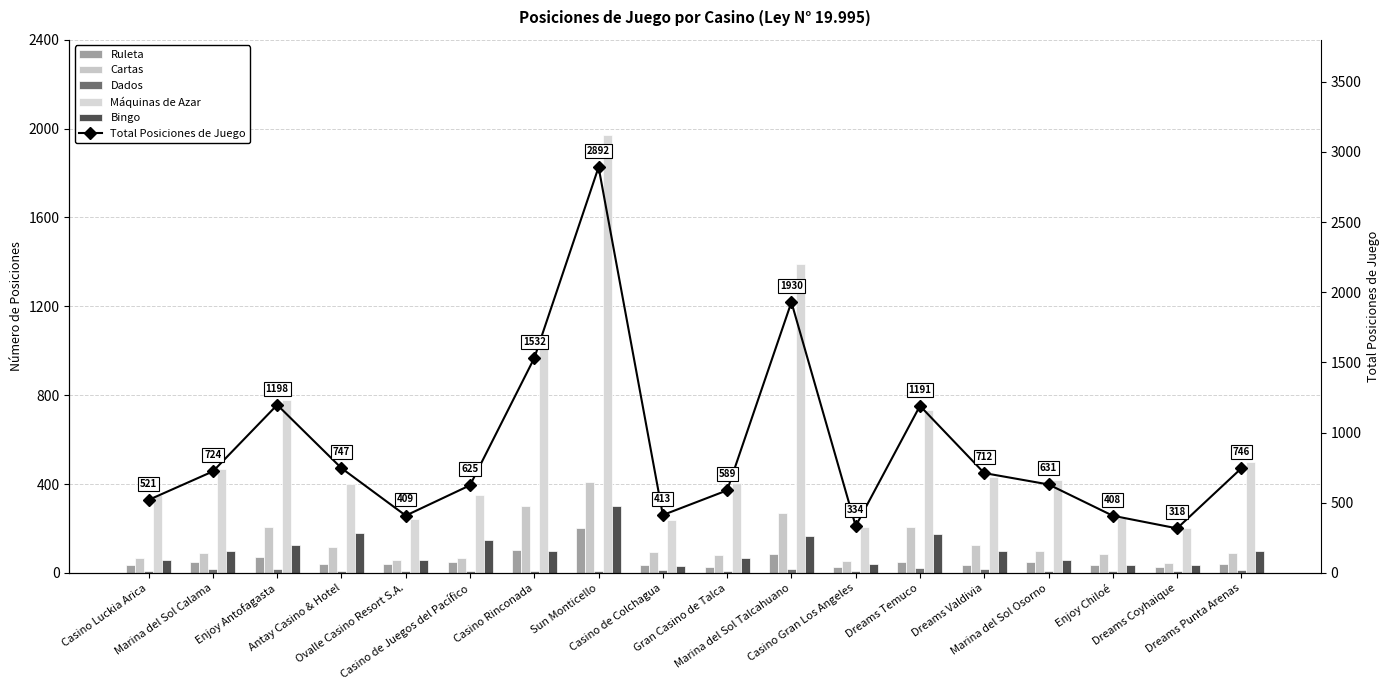

What is the sum of all Total Posiciones de Juego values?

15920